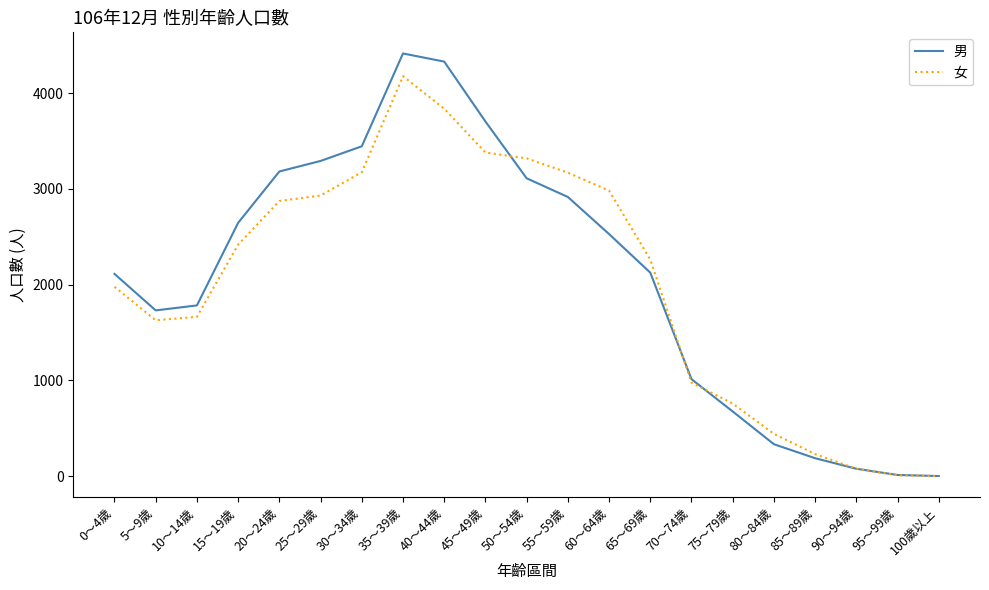

True or false: 男 has more than 0 interior local peaks.

True